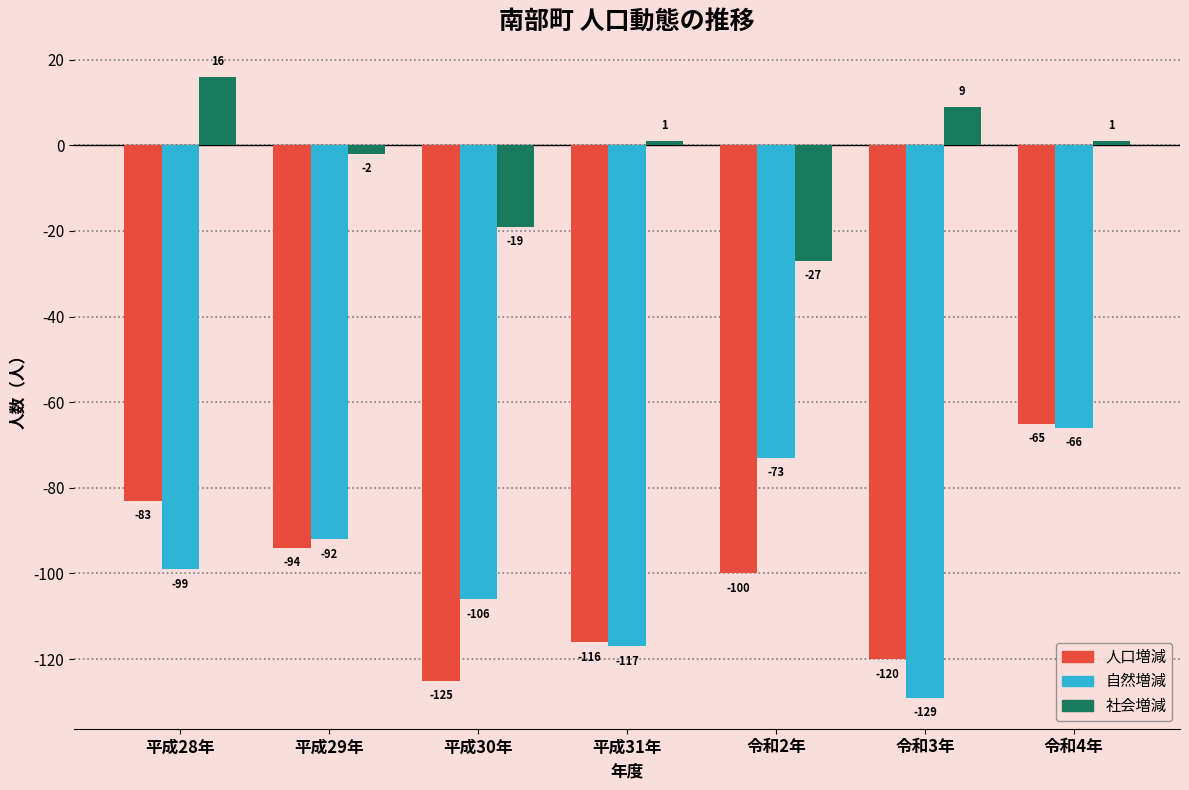

Reading left to right, what are all the values shown in this chart?

人口増減: 平成28年=-83	平成29年=-94	平成30年=-125	平成31年=-116	令和2年=-100	令和3年=-120	令和4年=-65
自然増減: 平成28年=-99	平成29年=-92	平成30年=-106	平成31年=-117	令和2年=-73	令和3年=-129	令和4年=-66
社会増減: 平成28年=16	平成29年=-2	平成30年=-19	平成31年=1	令和2年=-27	令和3年=9	令和4年=1